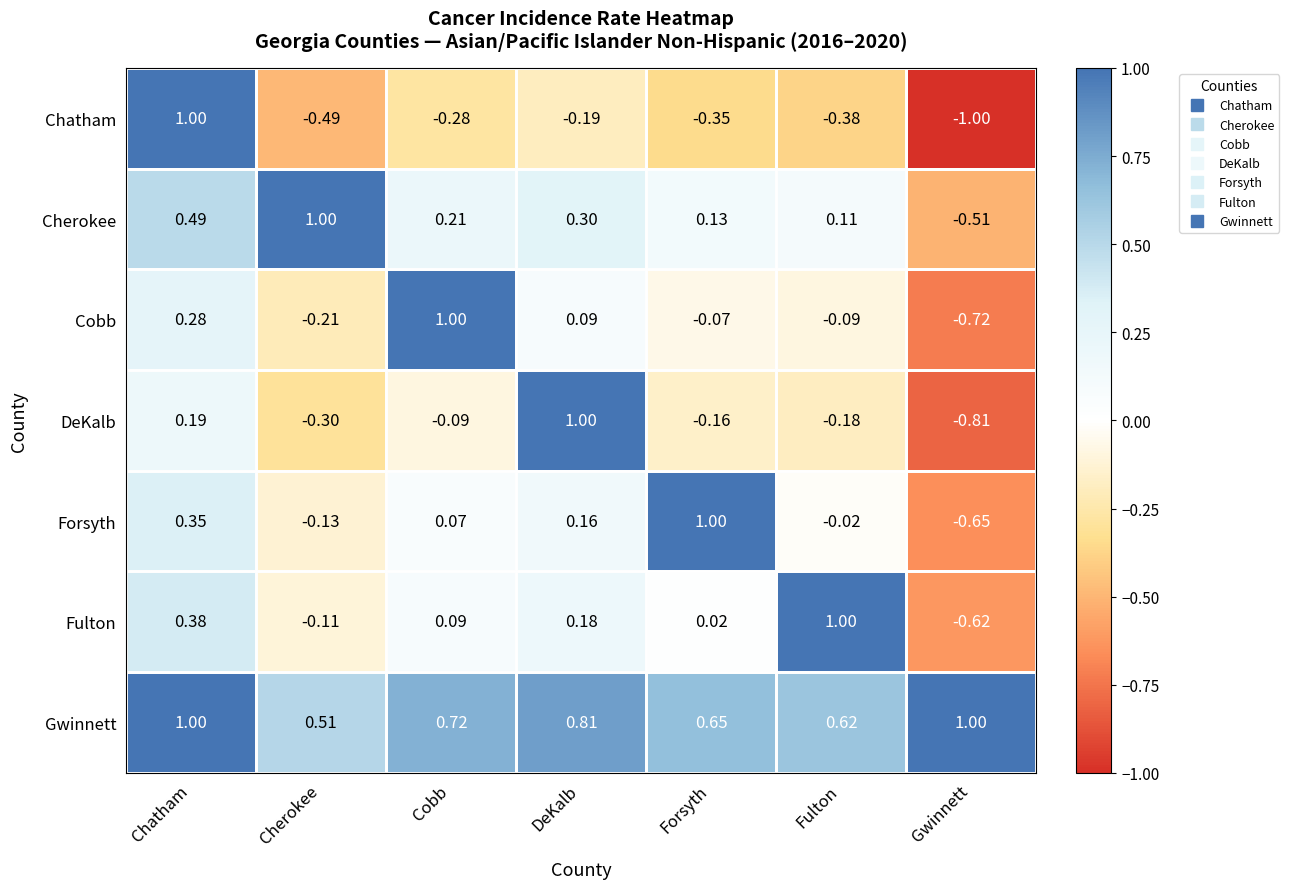

Which series has the largest total across all categories?

Gwinnett